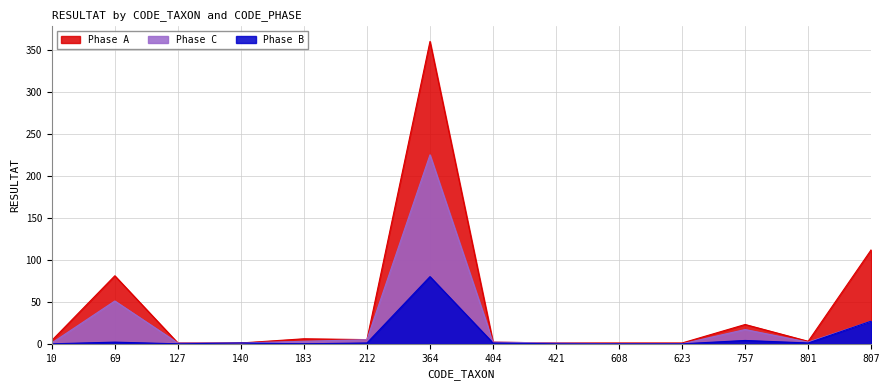

The value of Phase C at 623 is -140. True or false?

False